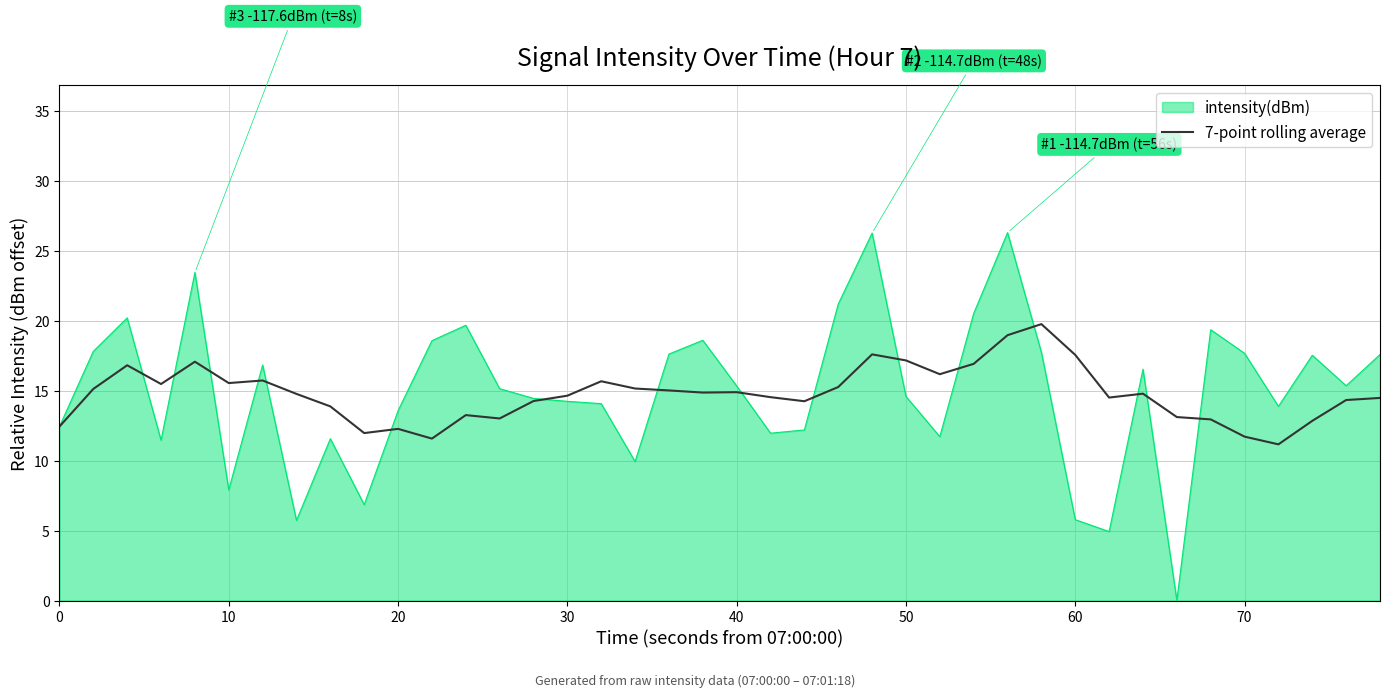

What is the minimum value for 7-point rolling average?

11.2